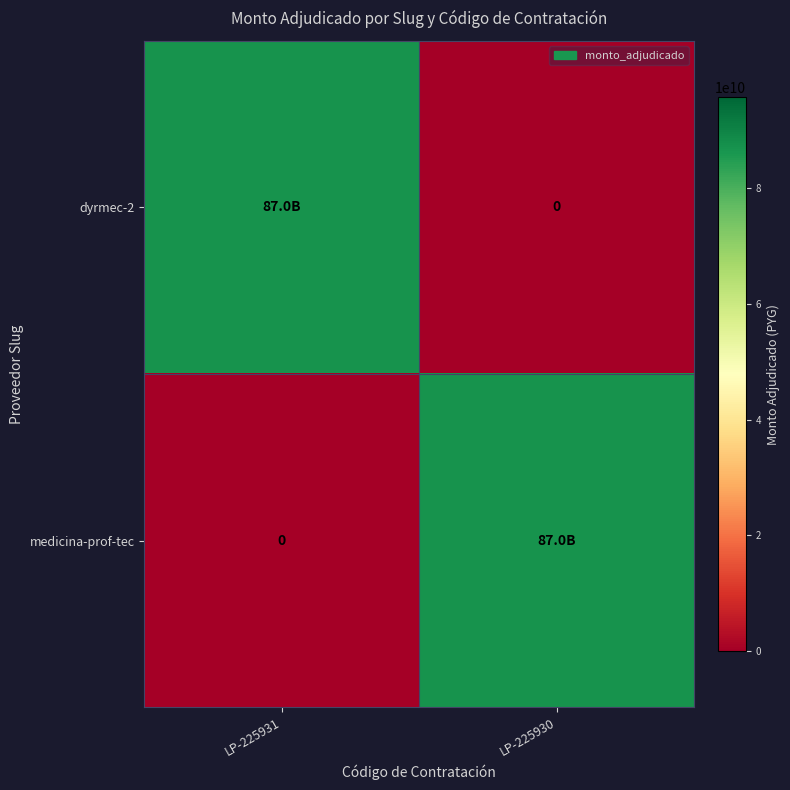

At which label does dyrmec-2 reach its peak?

LP-225931